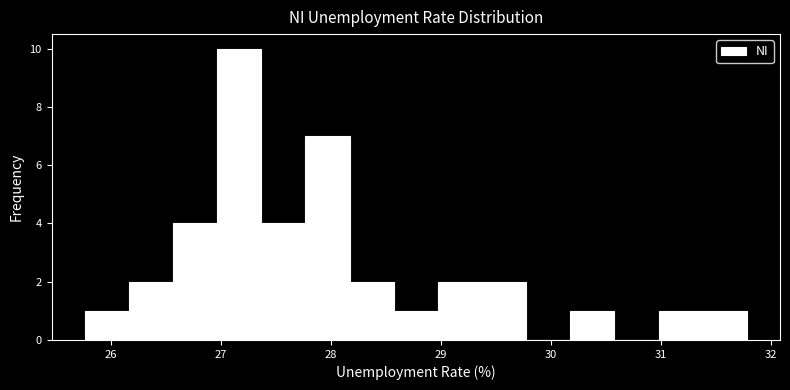

Reading left to right, list every bar in this chart as the range it spans on the x-axis followed by its height. Neither the bar edges nor the heights are printed on the chart, so give them approximately, as read against the axes.

25.8 to 26.2: 1
26.2 to 26.6: 2
26.6 to 27.0: 4
27.0 to 27.4: 10
27.4 to 27.8: 4
27.8 to 28.2: 7
28.2 to 28.6: 2
28.6 to 29.0: 1
29.0 to 29.4: 2
29.4 to 29.8: 2
29.8 to 30.2: 0
30.2 to 30.6: 1
30.6 to 31.0: 0
31.0 to 31.4: 1
31.4 to 31.8: 1